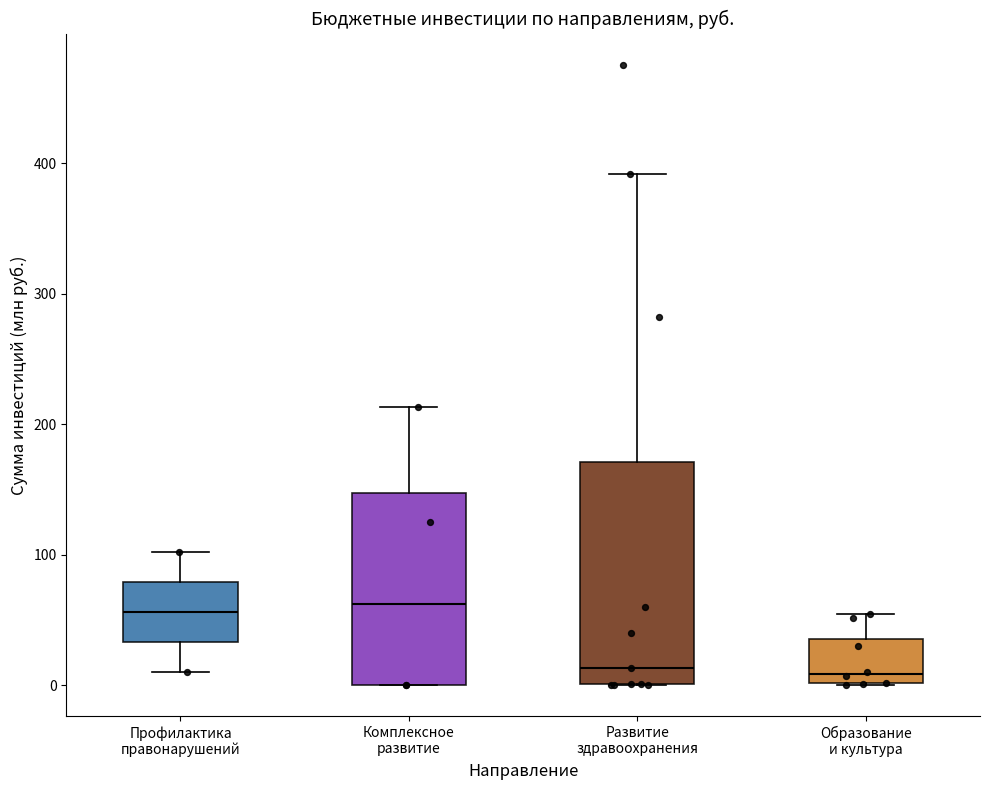

Reading left to right, read every box against the y-axis: the position of its median line, the range the box covers, and the ends of its whiskers. The values are not printed on the chart, so give them approximately, as read against the axis.

Профилактика правонарушений: median 60, box 30 to 80, whiskers 10 to 100
Комплексное развитие: median 60, box 0 to 150, whiskers 0 to 210
Развитие здравоохранения: median 10, box 0 to 170, whiskers 0 to 390
Образование и культура: median 10, box 0 to 40, whiskers 0 to 50